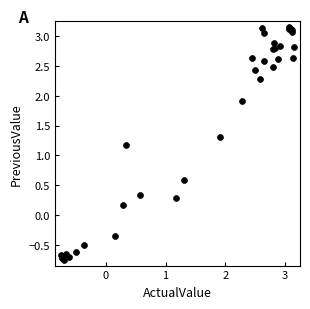

What Y value in the scatter plot is closest to 1?

1.2